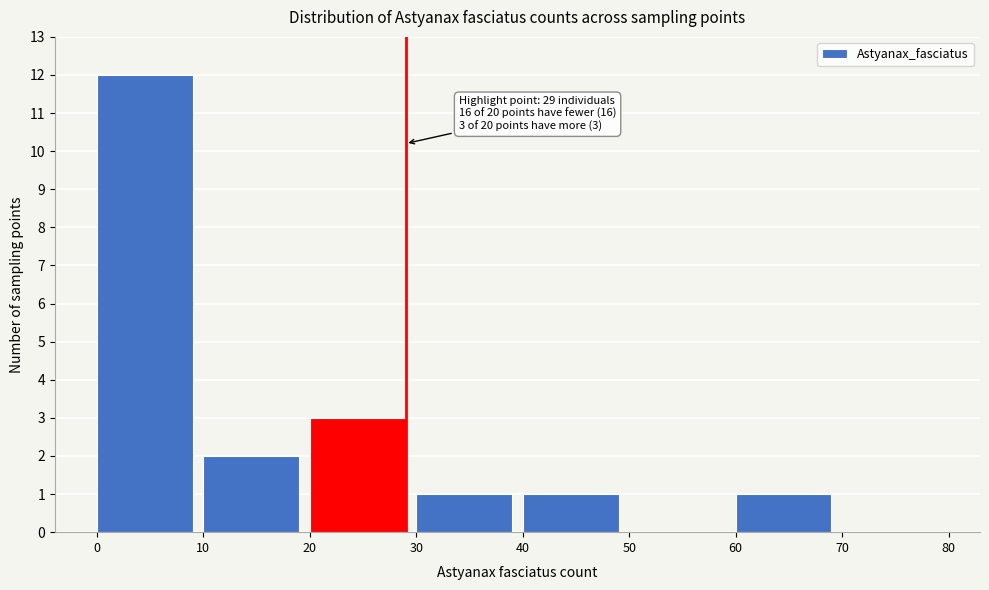

Which range on the x-axis has the tallest bar?

0 to 10